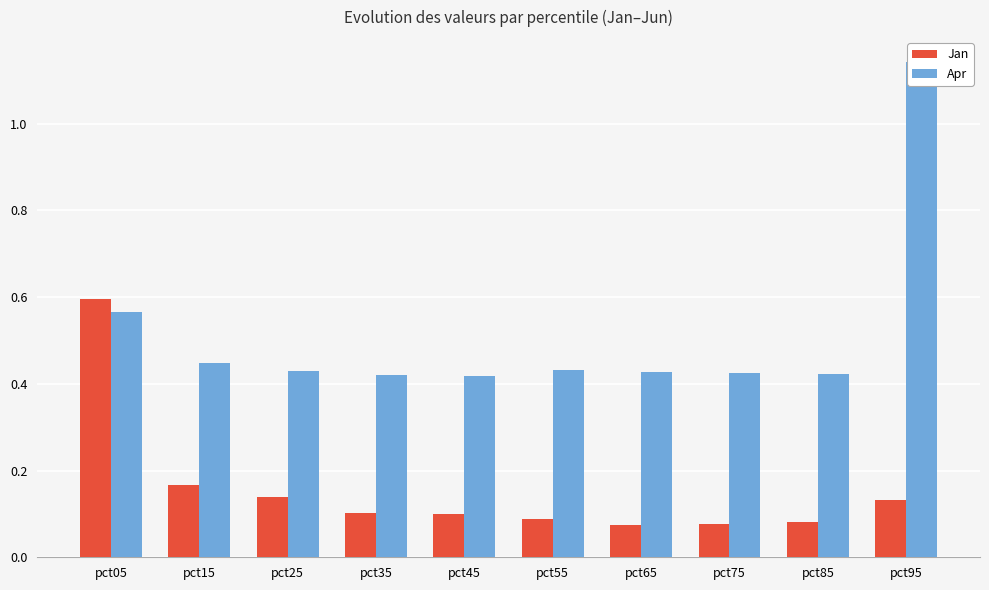

What is the difference between the maximum and minimum values in the Jan series?

0.5